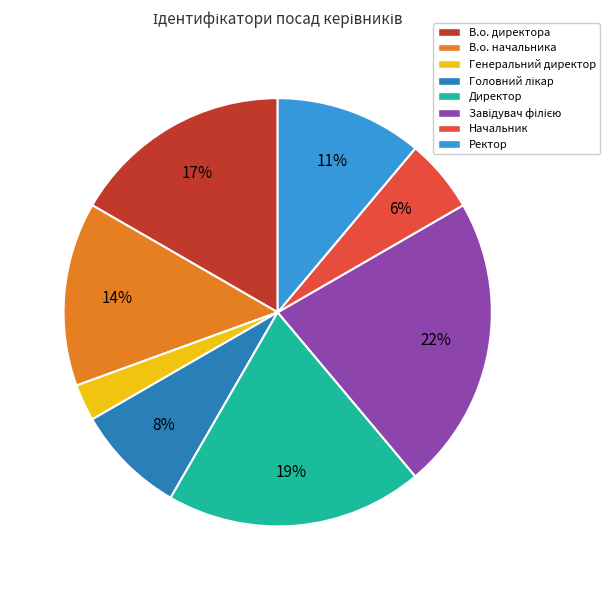

Combined, do Генеральний директор and Начальник account for over 50%?

No